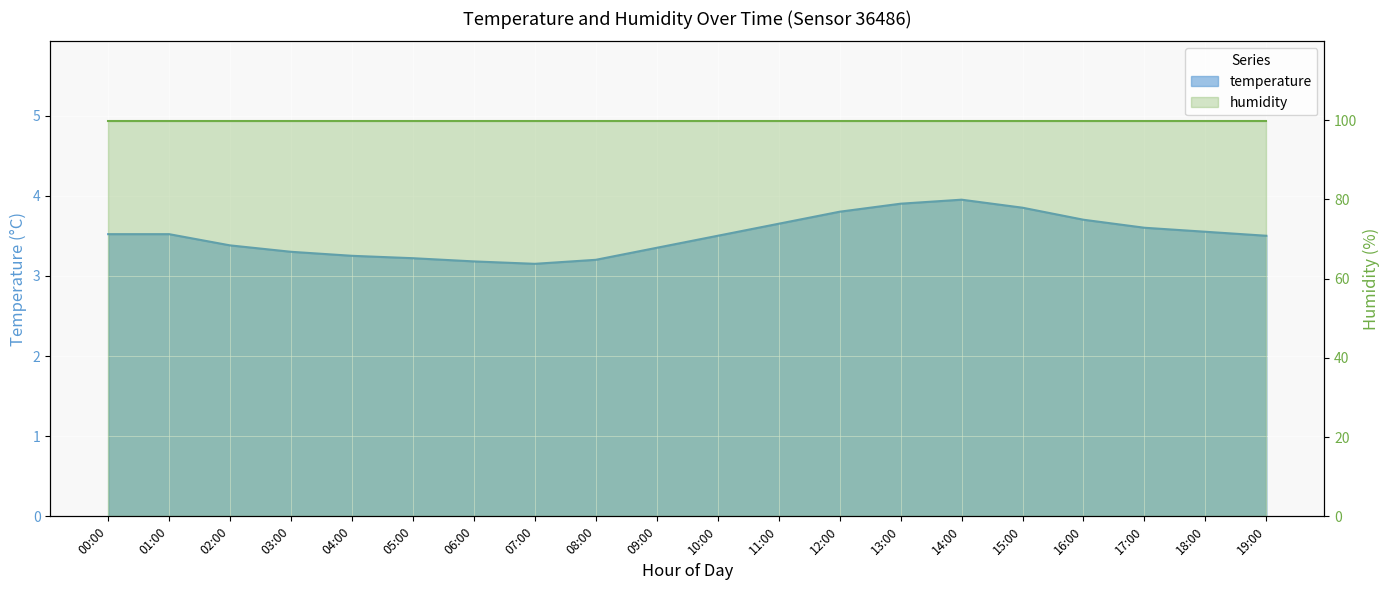

What is the difference between the maximum and second lowest values?

0.8